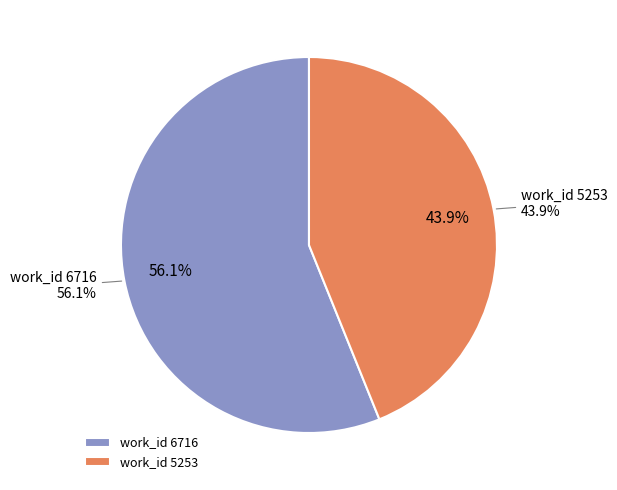

Rank the categories by value from lowest to highest.

5253, 6716